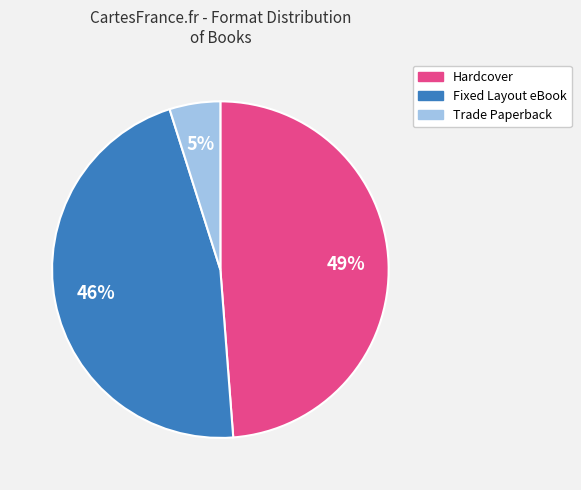

To the nearest percent, what is the combined percentage of Hardcover and Trade Paperback?

54%